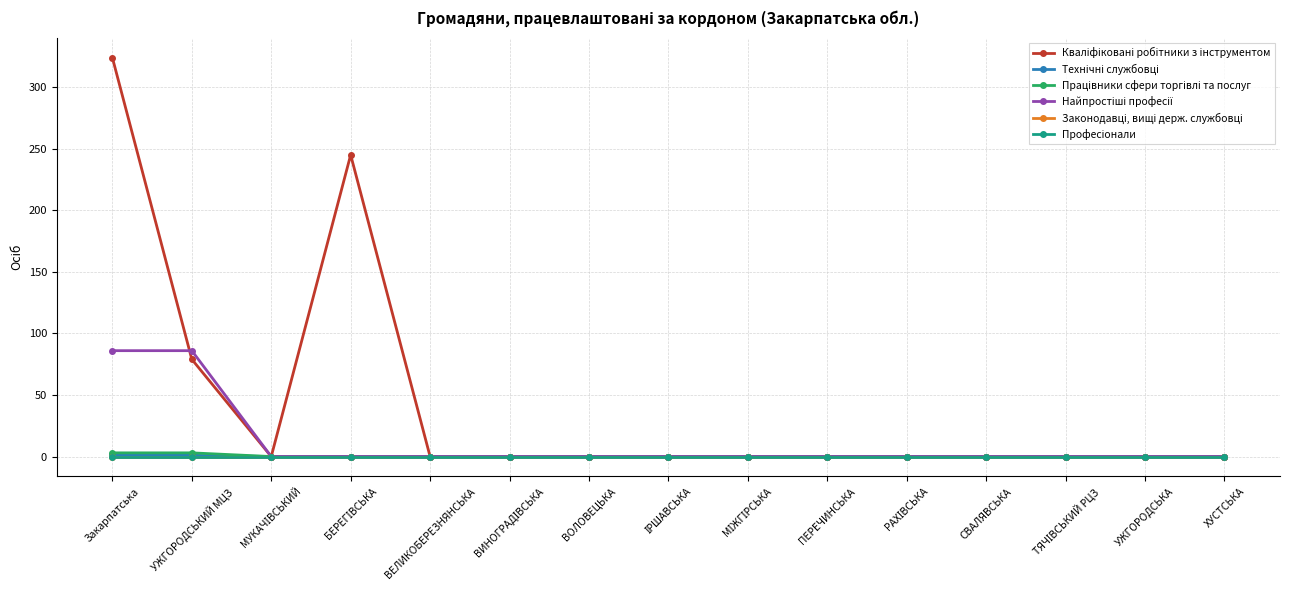

Does the chart have visible grid lines?

Yes